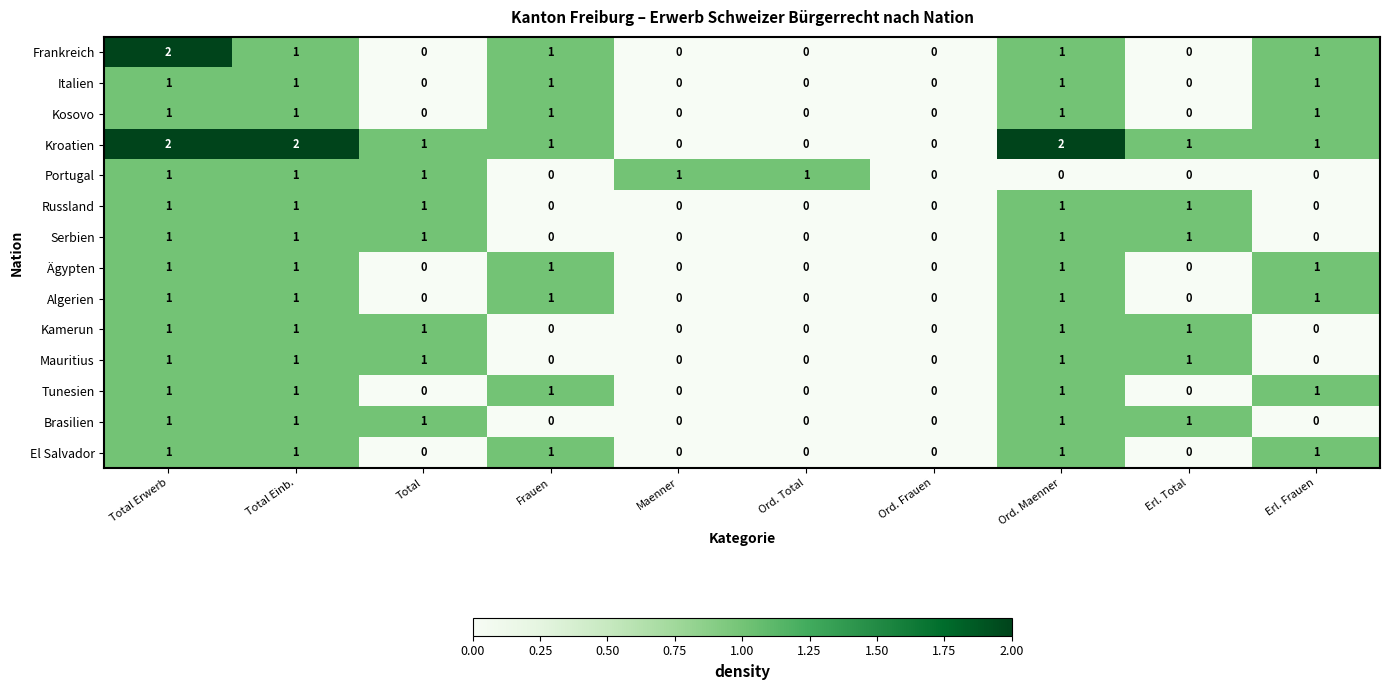

At which category is the sum across all series the highest?

Total Erwerb